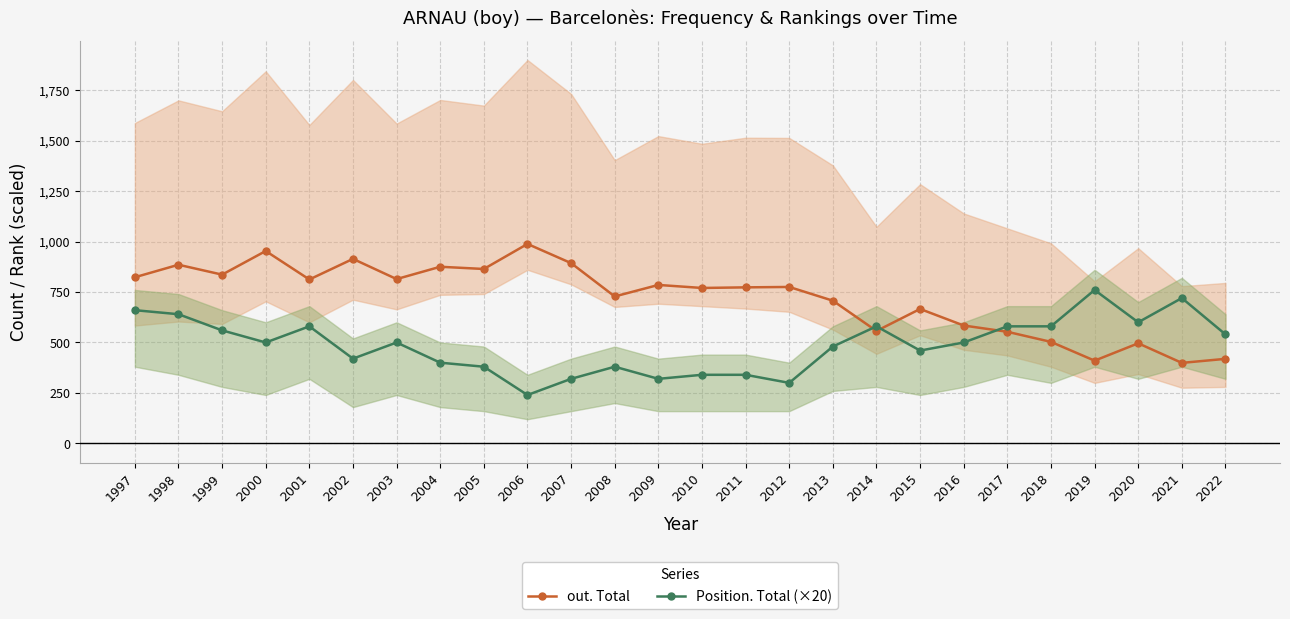

Where do Position. Total (×20) and out. Total first cross each other?

2013 and 2014